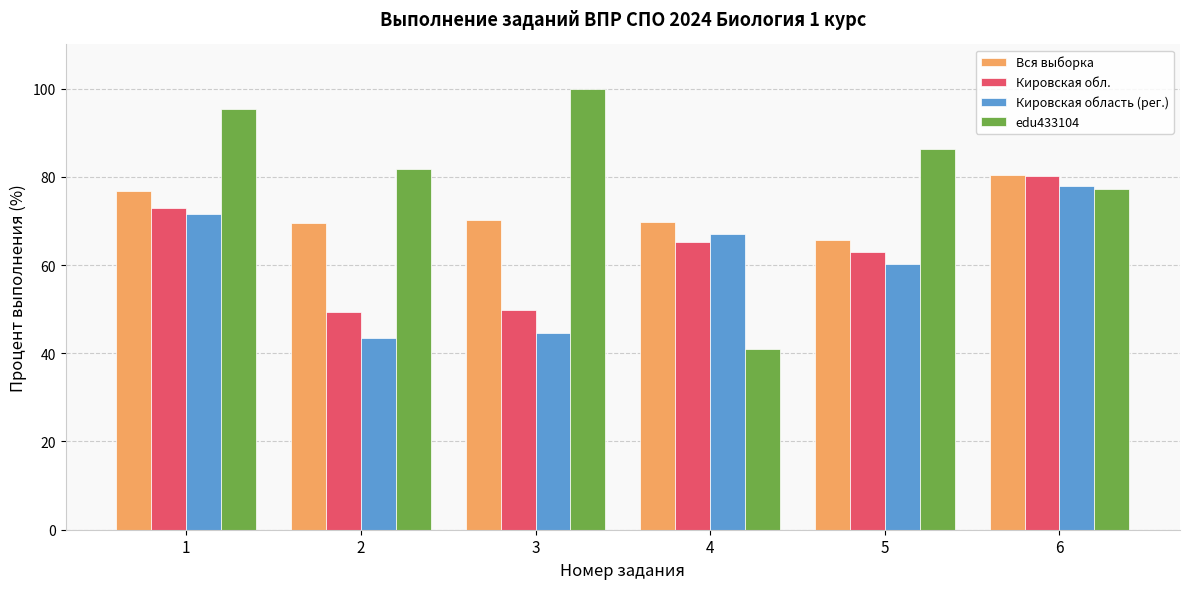

What is the sum of all Кировская обл. values?

380.4